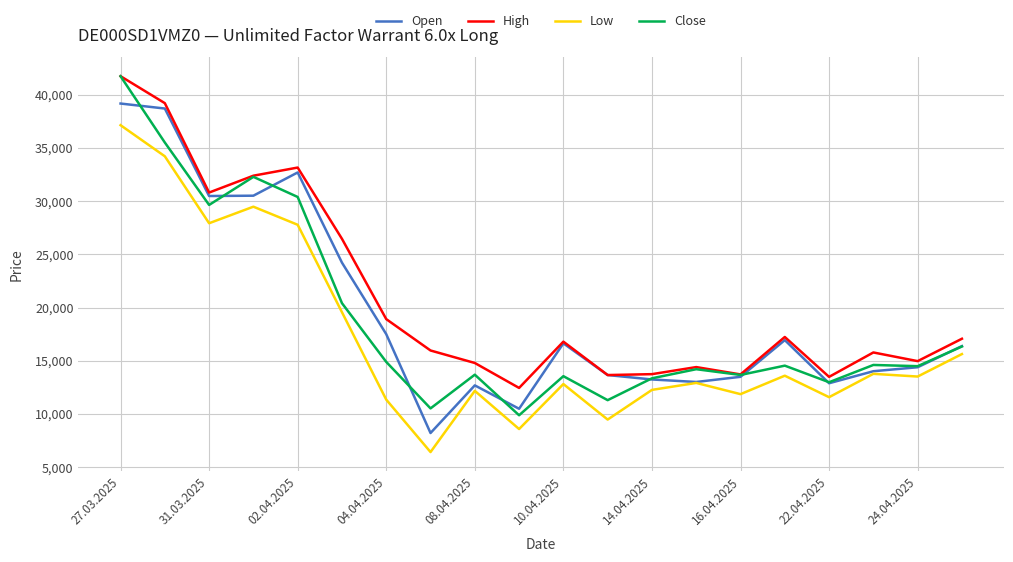

True or false: Low and High intersect in this chart.

False